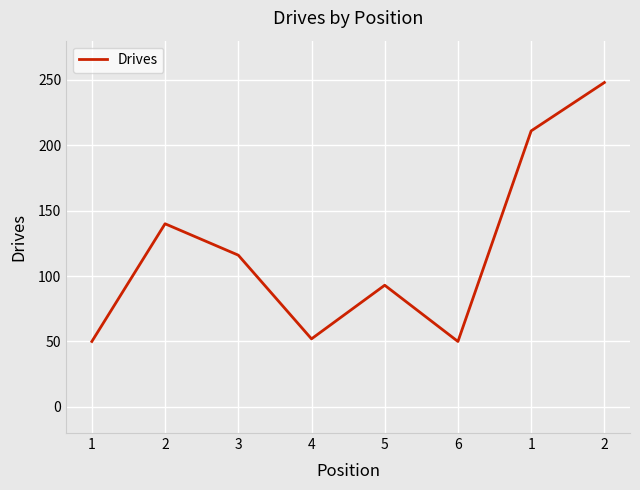

What is the label of the 6th point from the right?

3